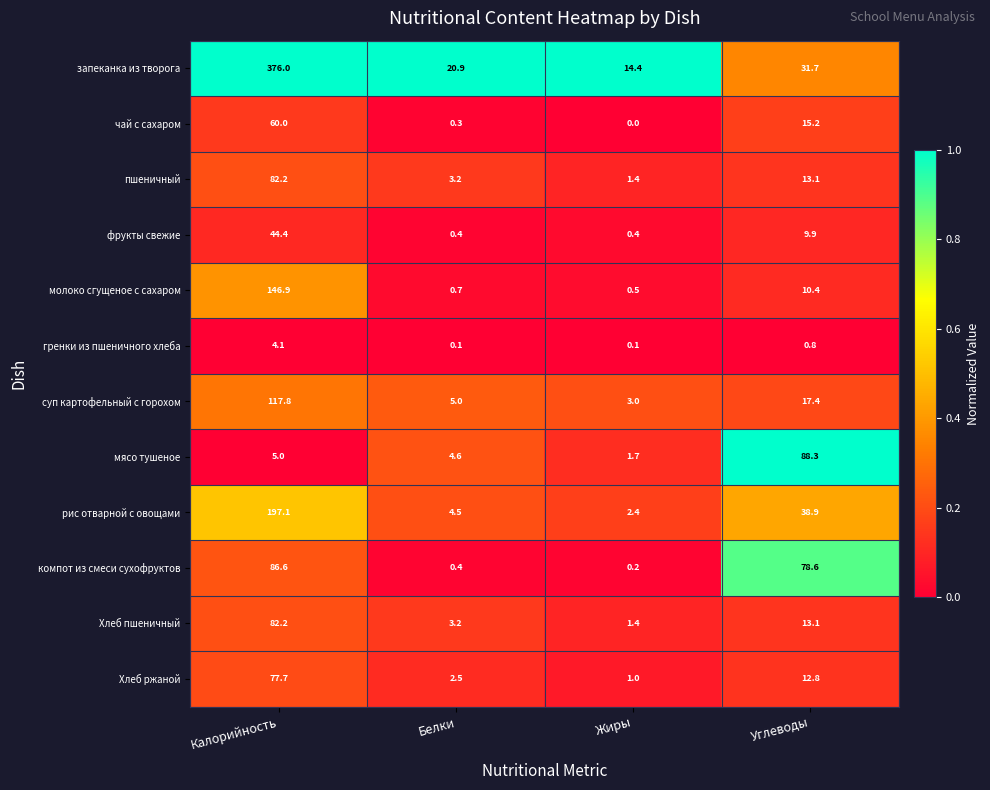

Where is фрукты свежие nearest to the value 22?

Углеводы